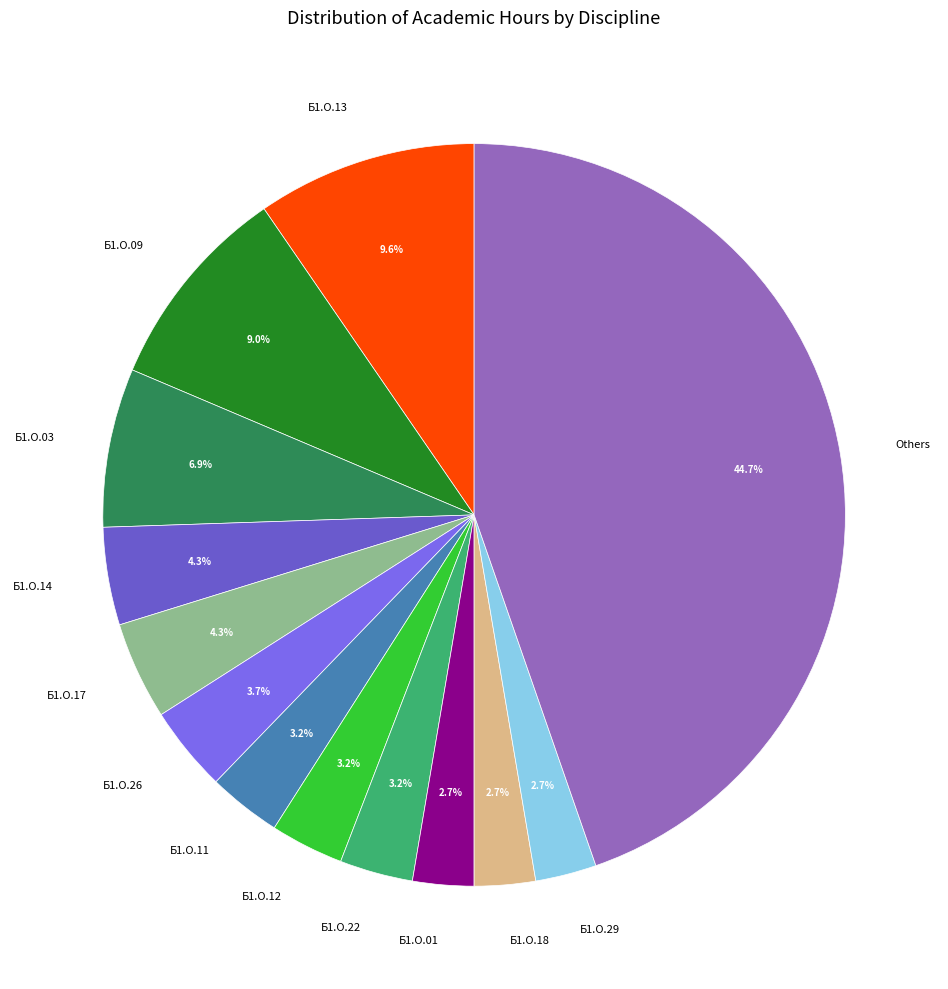

Which category has the biggest portion of the pie?

Others